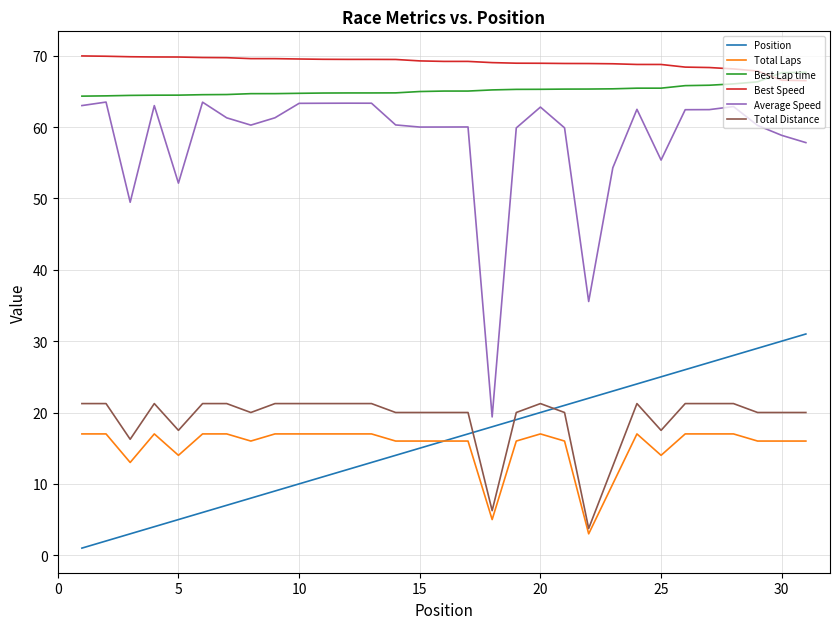

What is the difference between the maximum and minimum values in the Total Laps series?

14.0